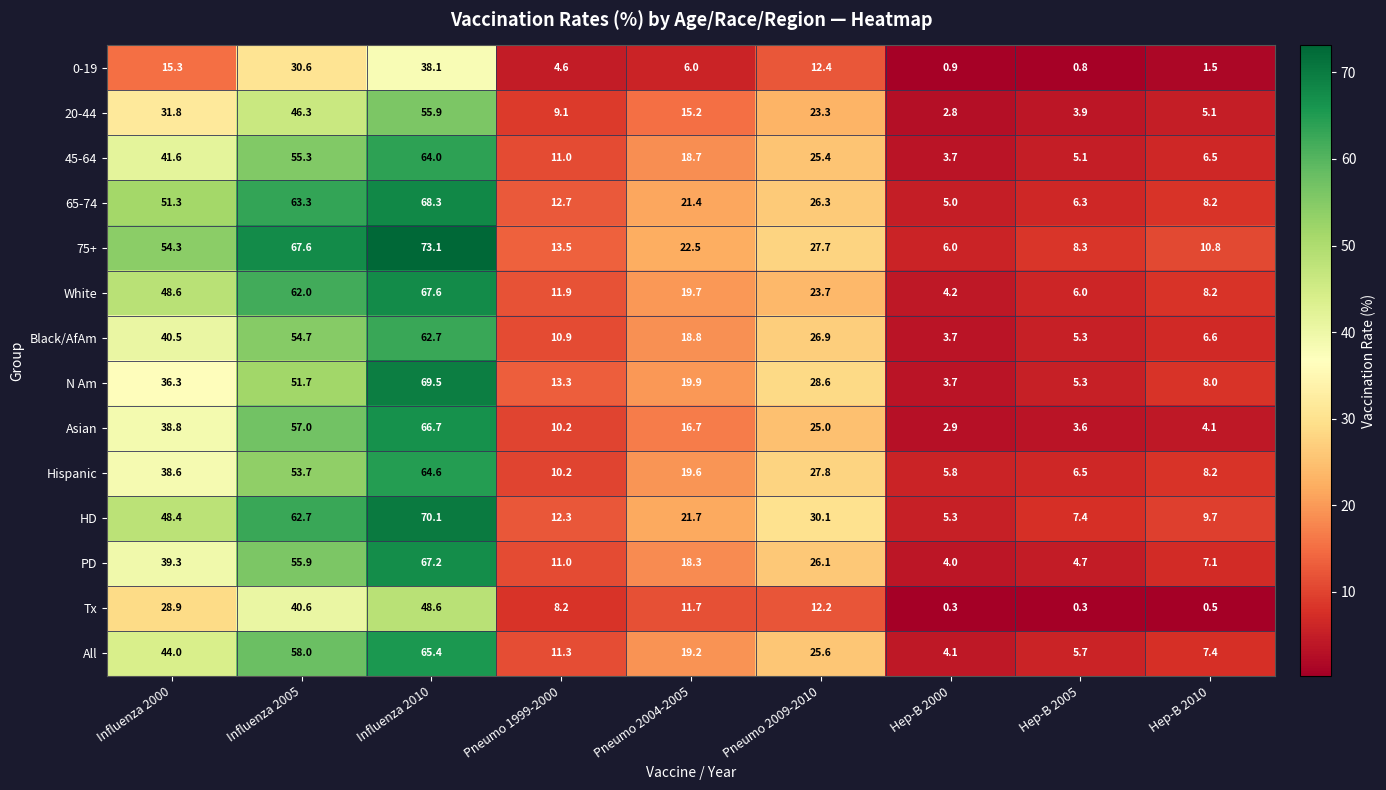

What is the greatest value displayed?

73.1